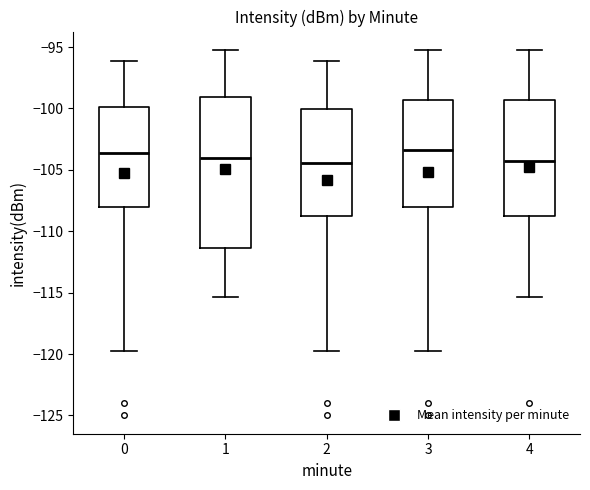

Where does the median line of the box at x = 3 sit on the y-axis? The values are not printed on the chart, so give them approximately, as read against the axis.

-103.5